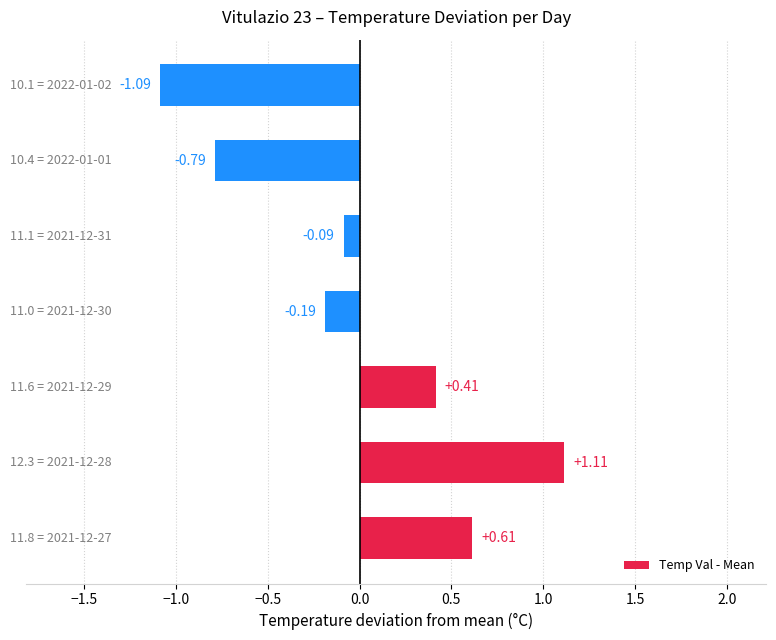

What is the difference between the maximum and minimum values?

2.2